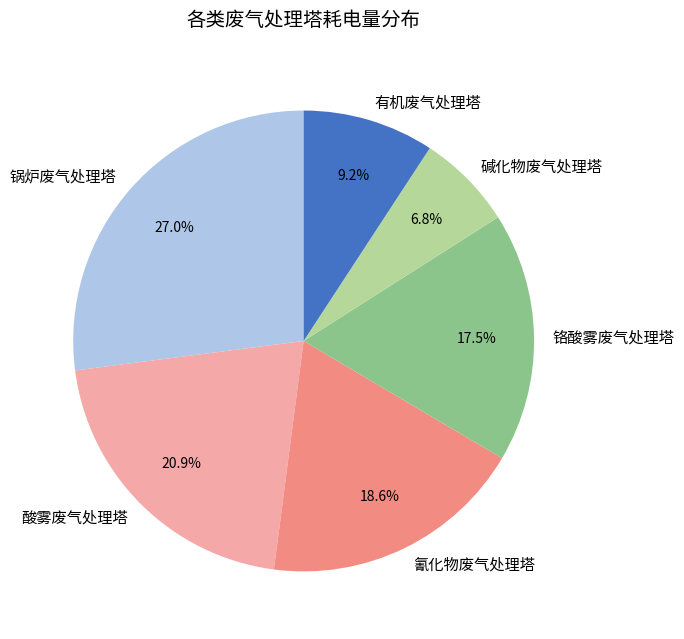

What portion of the pie excludes 有机废气处理塔?

90.8%